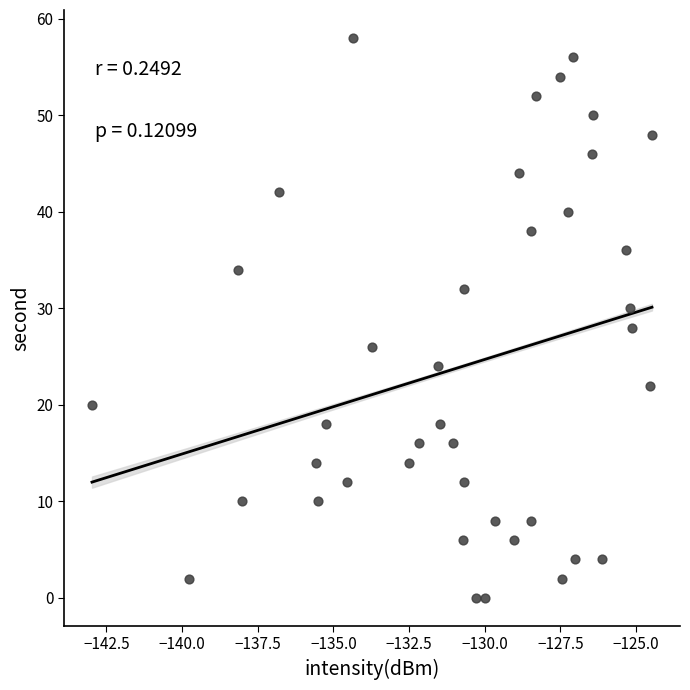

What is the range of Y values (max minus min)?

58